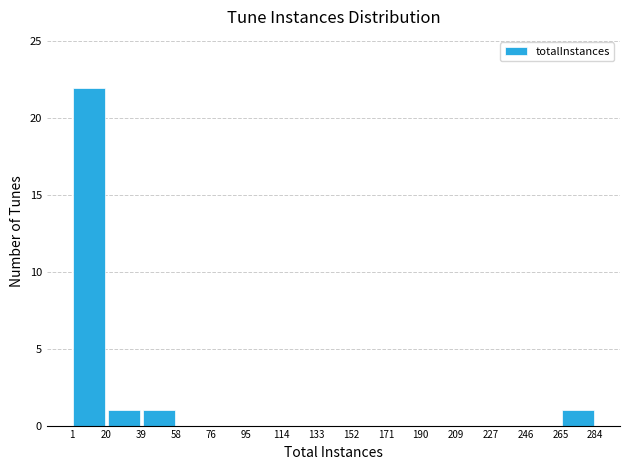

What is the height of the bar covering 20 to 39 on the x-axis? The values are not printed on the chart, so give them approximately, as read against the axis.

1